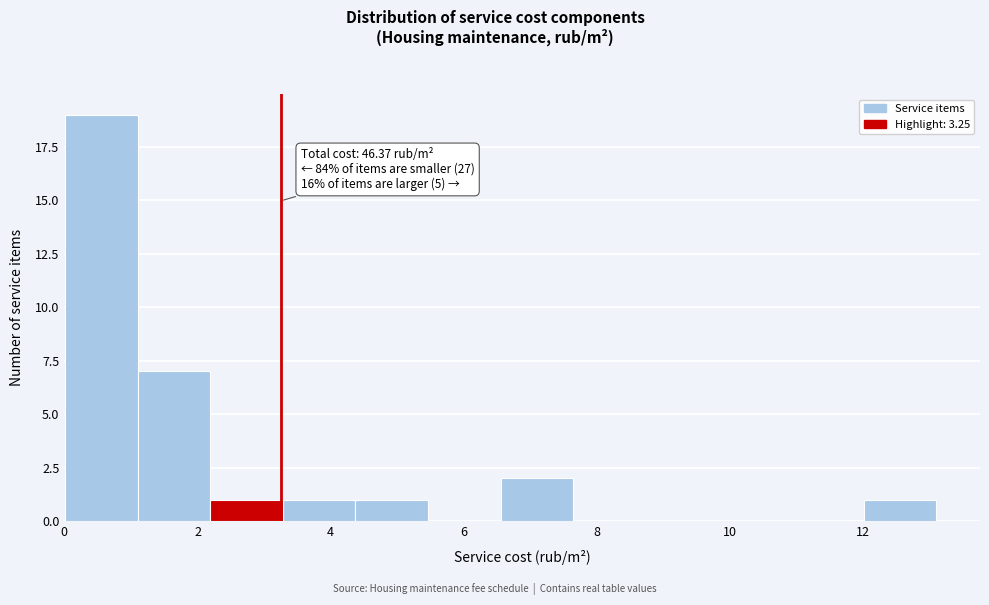

Which range on the x-axis has the tallest bar?

0.0 to 1.2